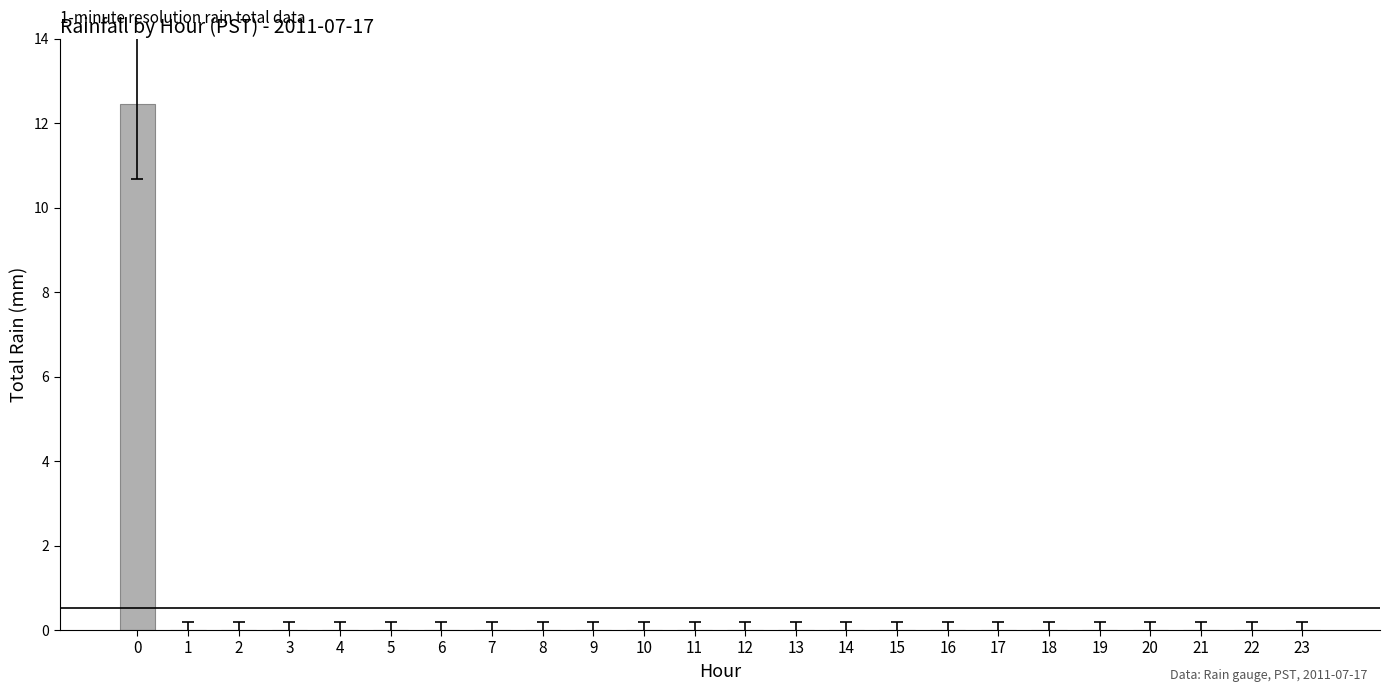

The chart shows a value of -5.3 at 17. True or false?

False